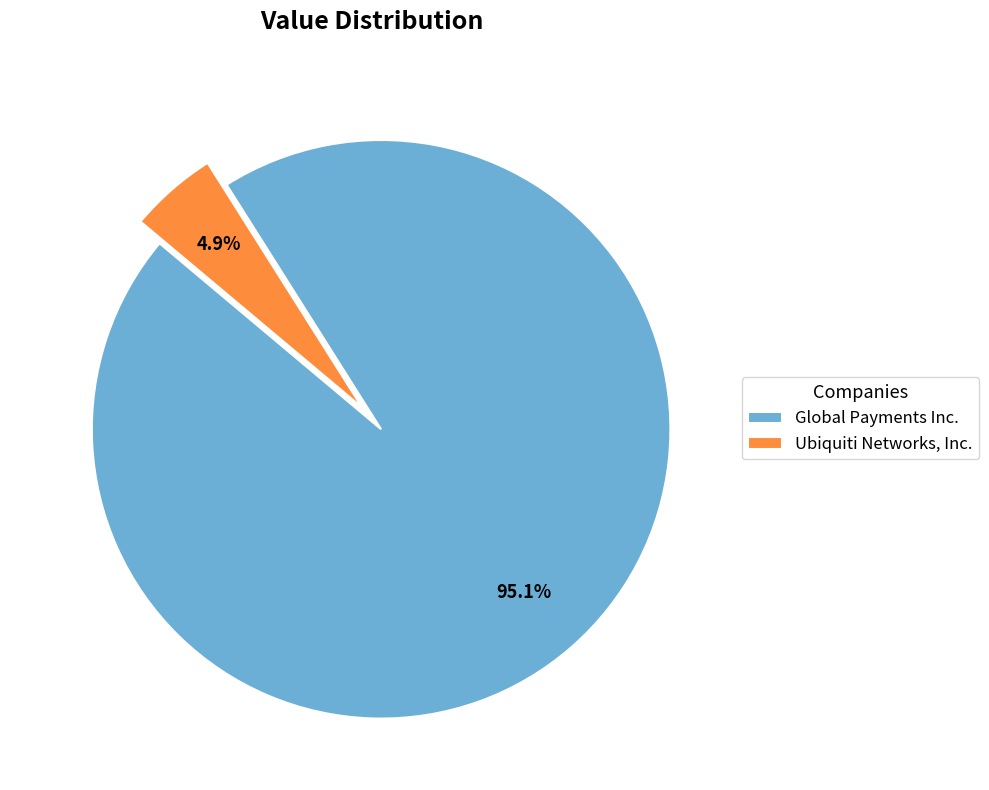

Which has a higher value, Global Payments Inc. or Ubiquiti Networks, Inc.?

Global Payments Inc.